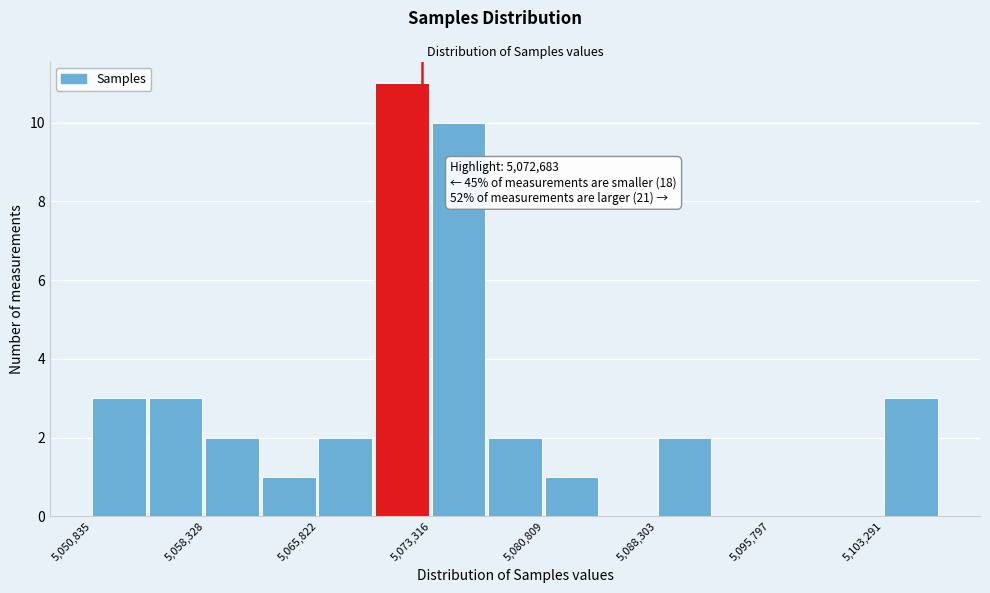

Read against the x-axis, roughly where is the centre of the tallest bar?

5071000